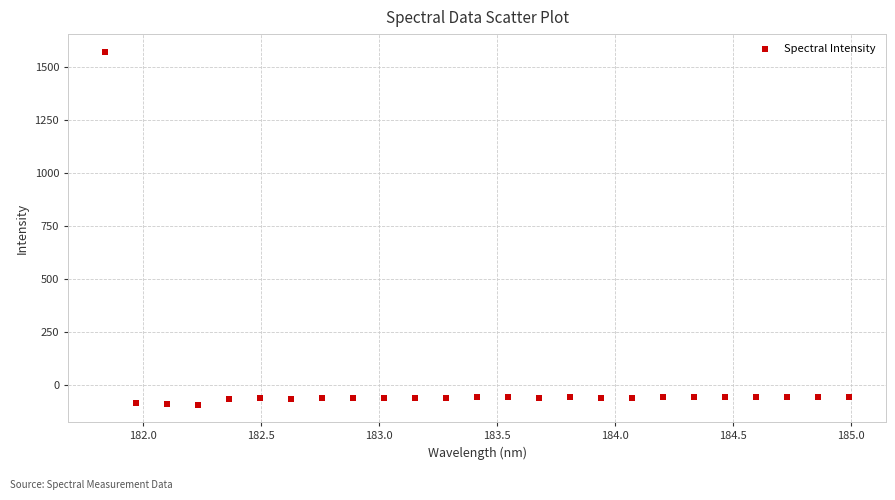

What is the range of Y values (max minus min)?

1662.3